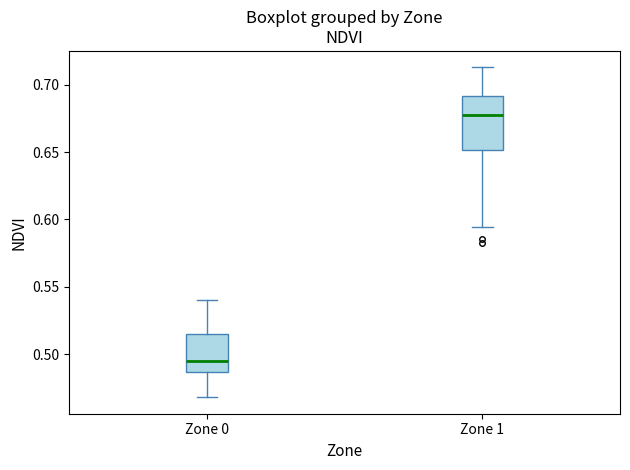

Where is the lower edge of the box for Zone 1 on the y-axis? The values are not printed on the chart, so give them approximately, as read against the axis.

0.650